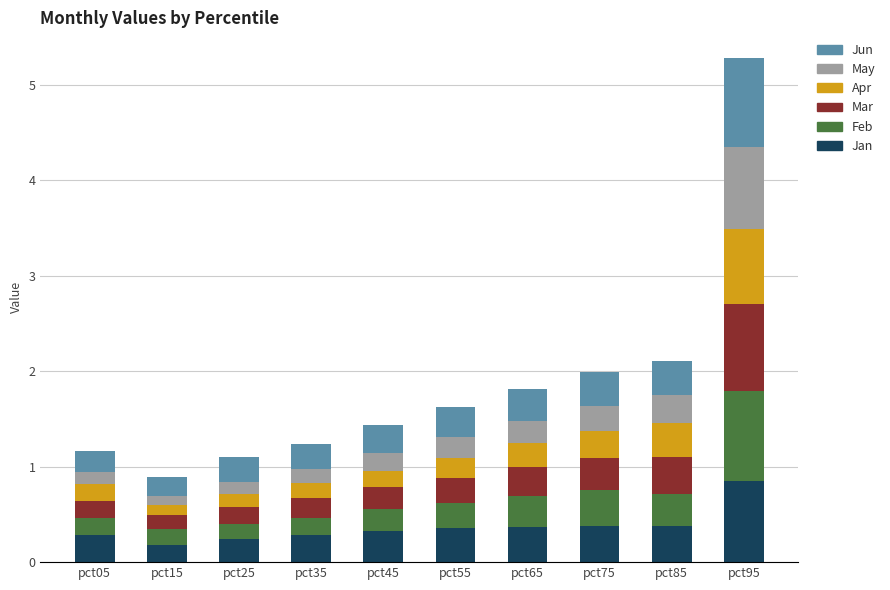

How many Jan values are between 0 and 1?

10